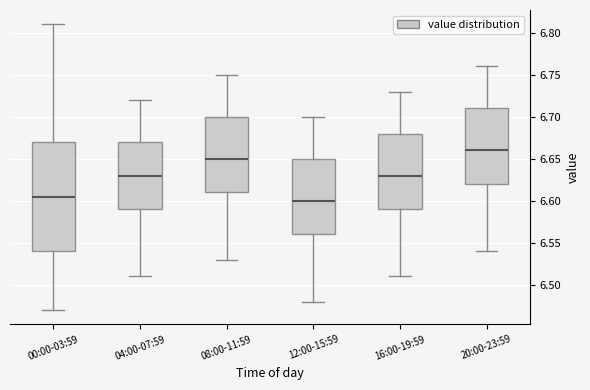

Which box is the tallest, from its lower edge to its upper edge?

00:00-03:59